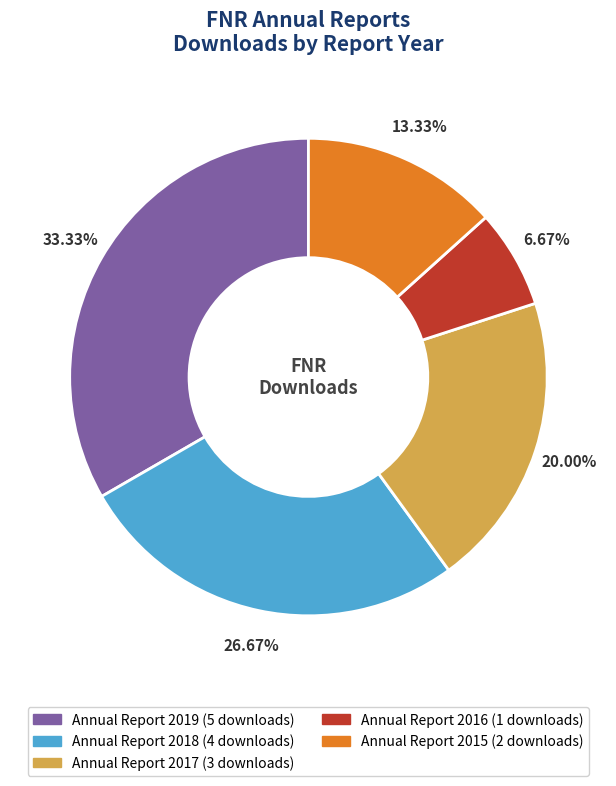

Is there any slice that represents more than half of the pie?

No